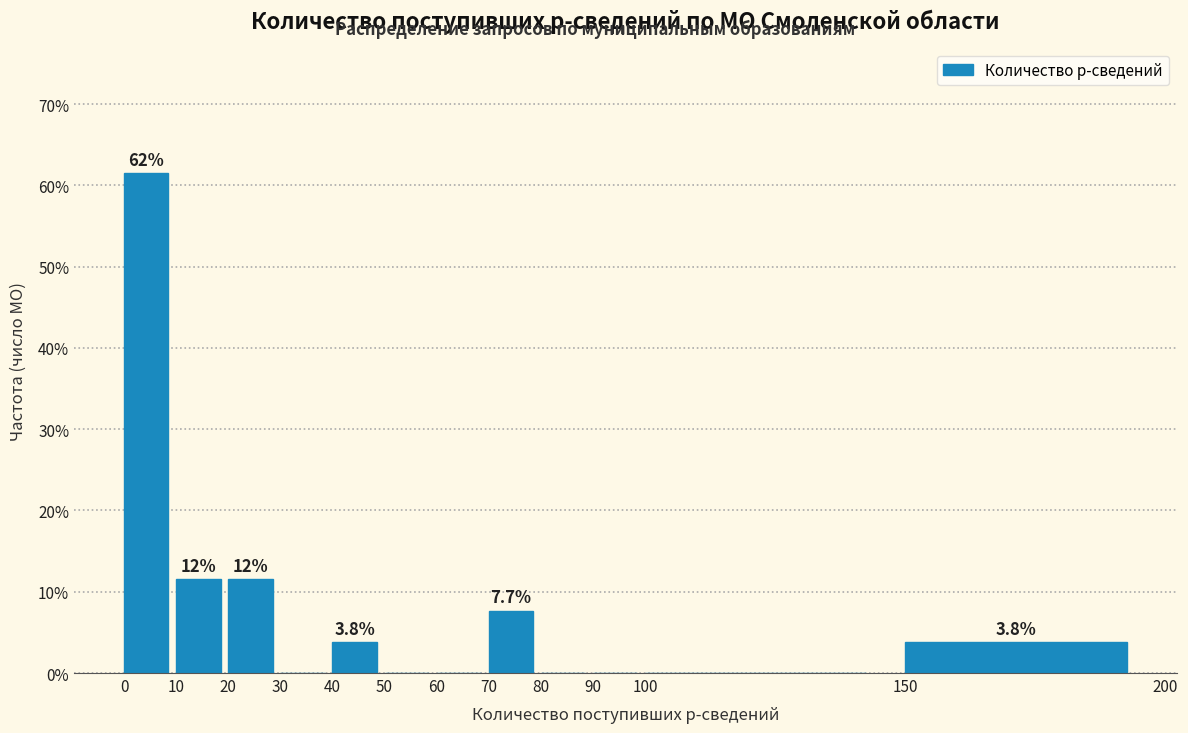

Which range on the x-axis has the tallest bar?

0 to 10